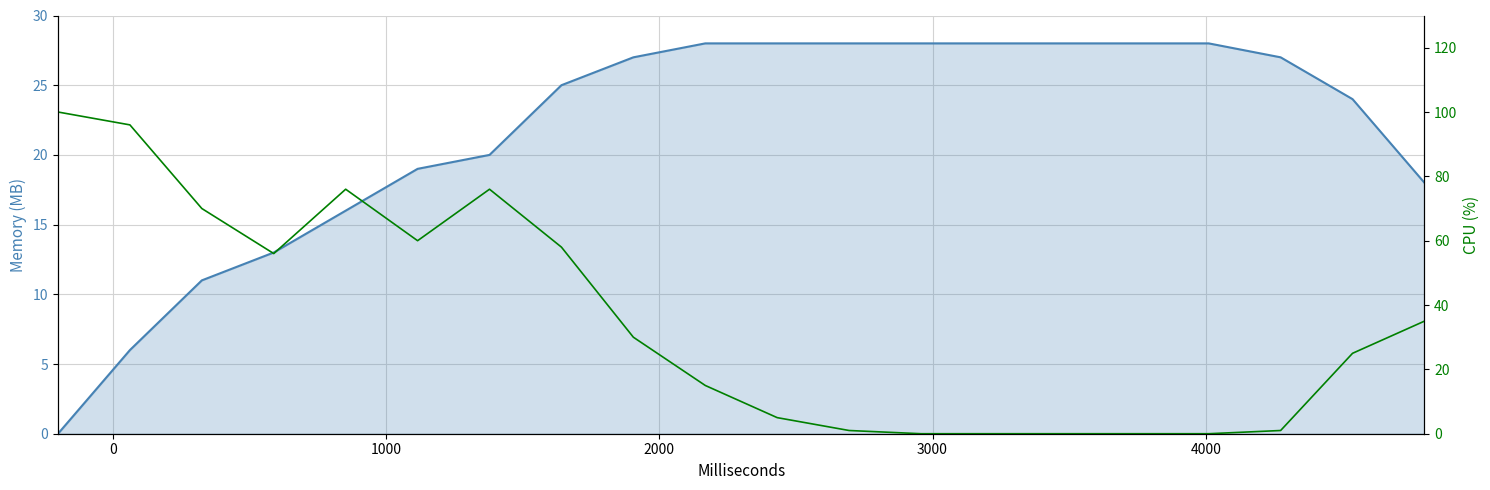

Count the number of data series in this chart.

2